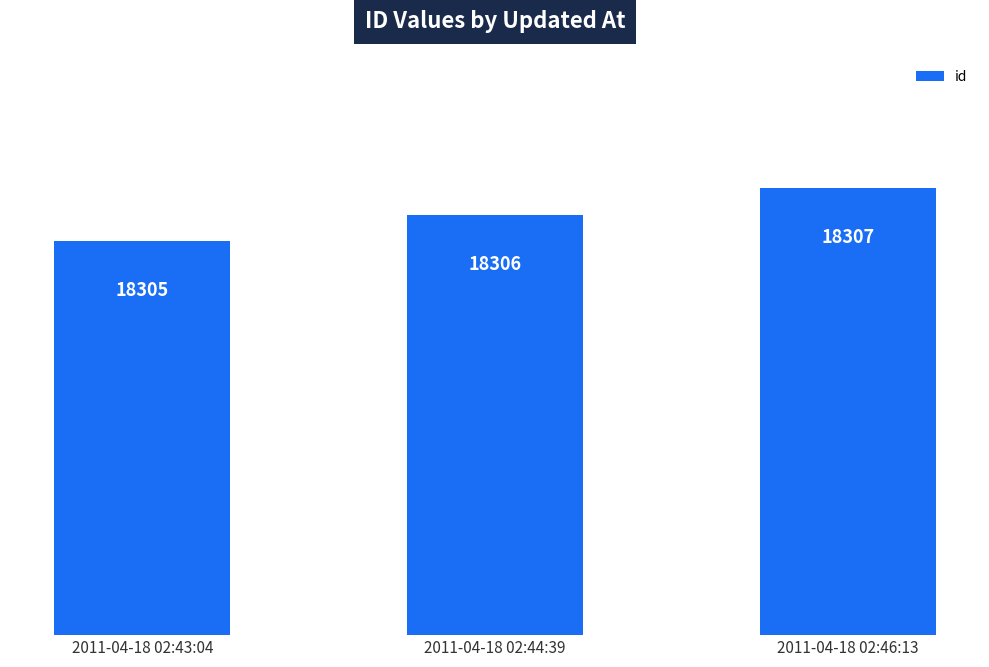

Reading right to left, list all the values displayed in this chart.

18307	18306	18305